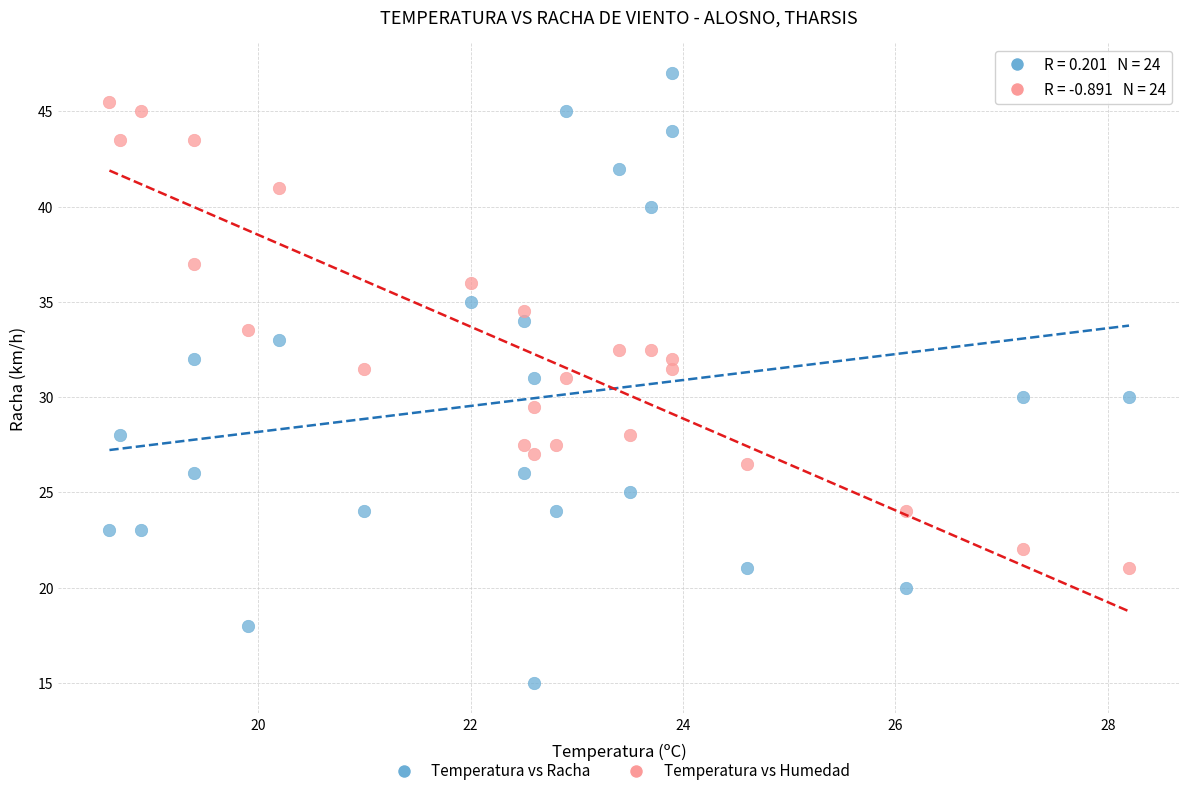

Across all data points, what is the range of X values (max minus min)?

9.6